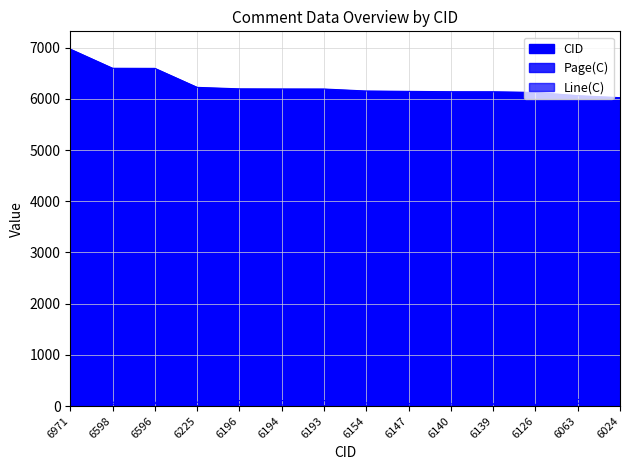

Which category has the lowest value in the Page(C) series?

6971